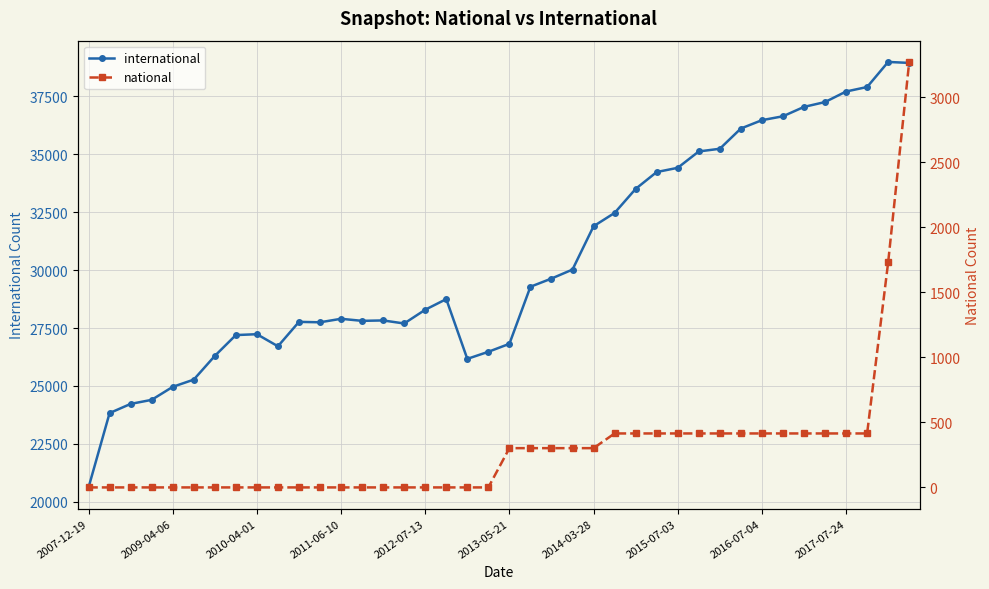

At how many categories does at least one series exceed 17782?

40